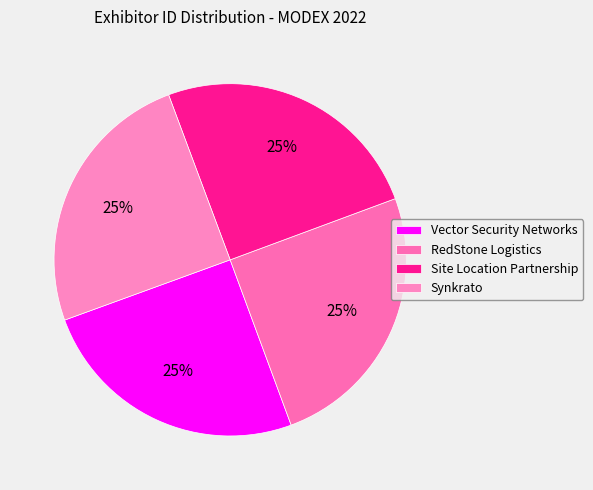

To the nearest percent, what portion does Site Location Partnership represent?

25%